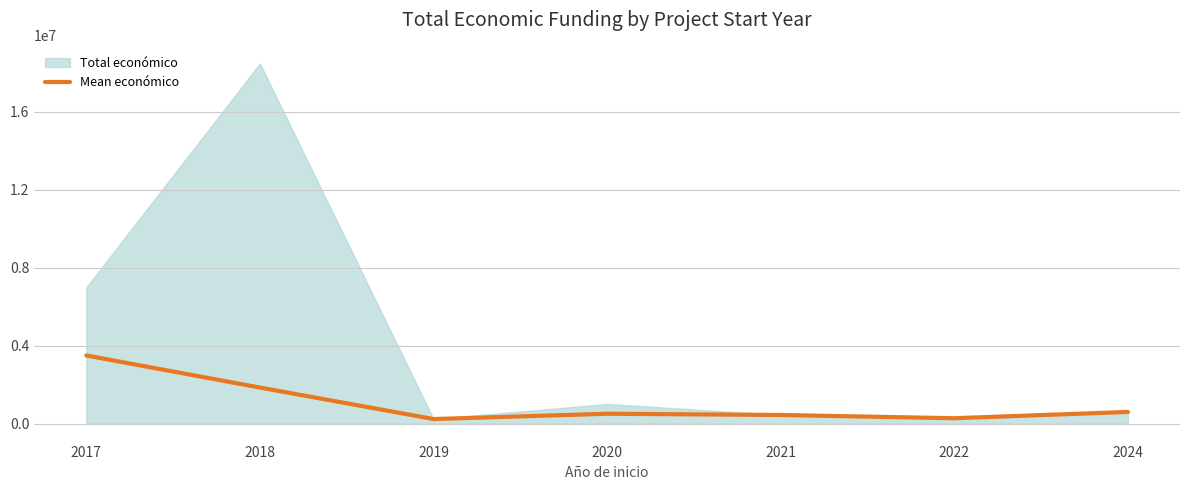

How many points are lower than both their immediate neighbors (excluding endpoints)?

2